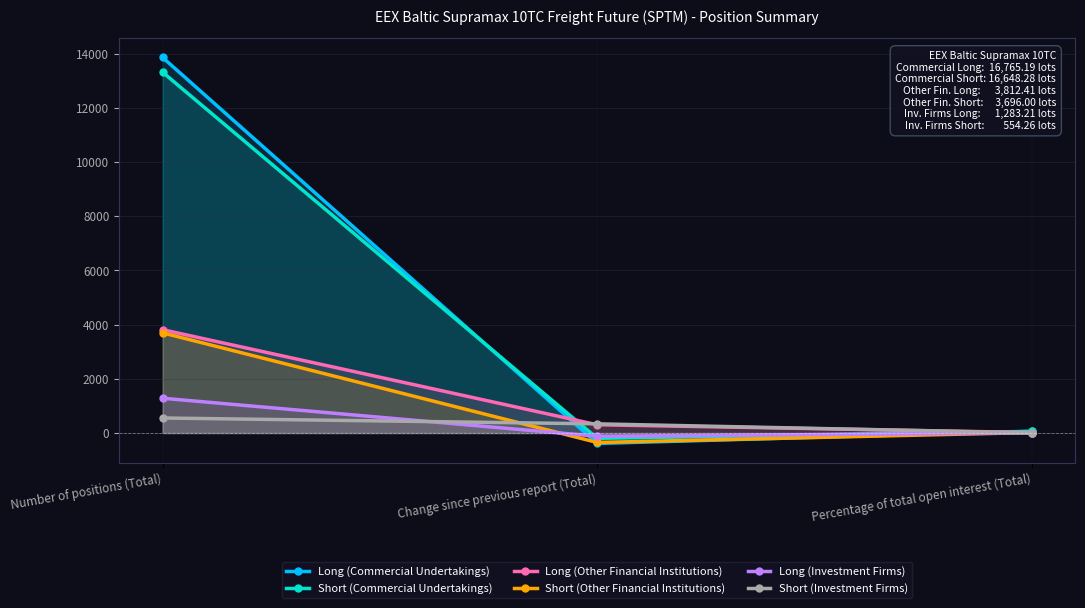

True or false: Short (Other Financial Institutions) has a value of 1581.3 at Number of positions (Total).

False